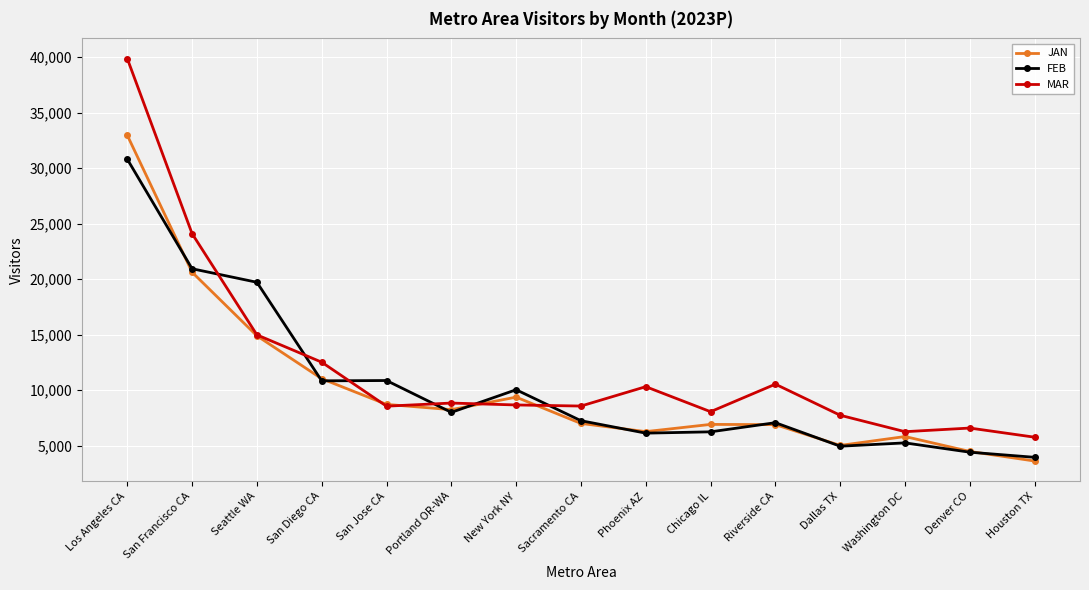

The JAN series shows 6909.2 at Chicago IL. True or false?

True